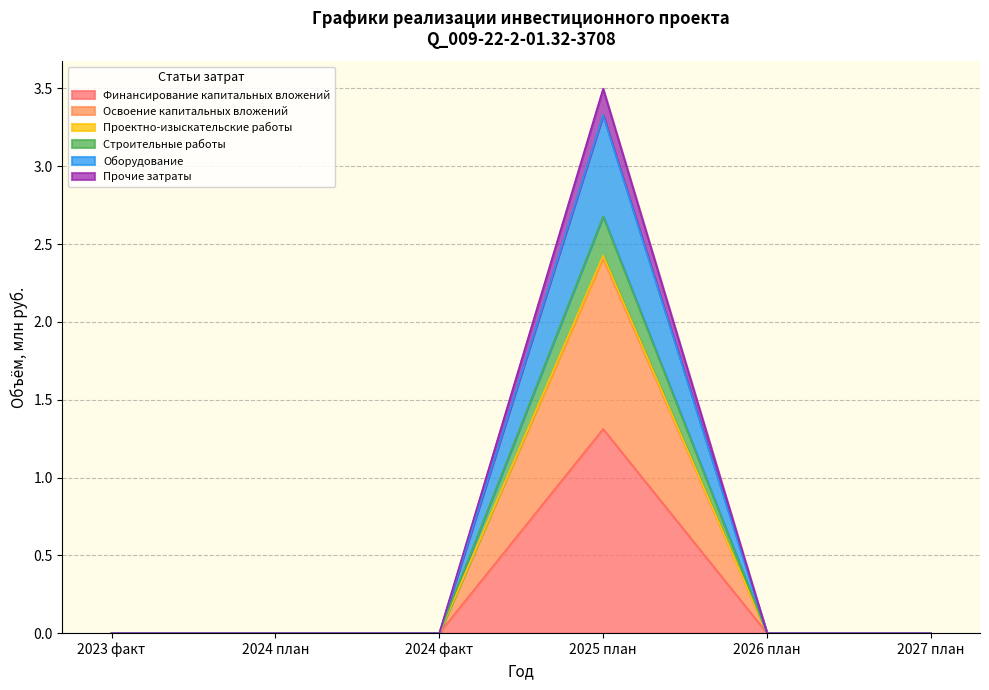

The Финансирование капитальных вложений series shows 0.0 at 2024 план. True or false?

True